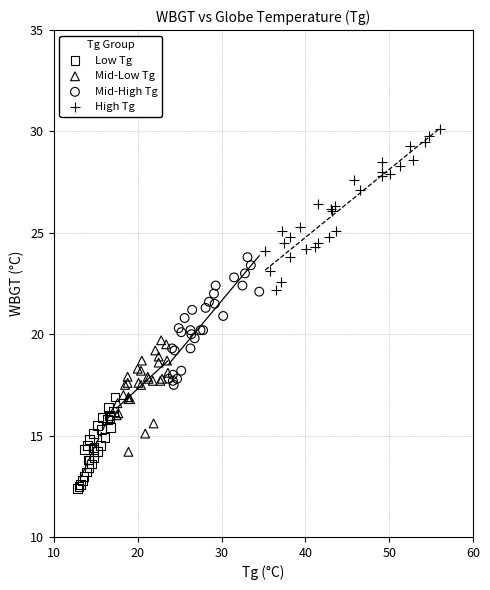

What are all the series names shown in the legend?

Low Tg, Mid-Low Tg, Mid-High Tg, High Tg